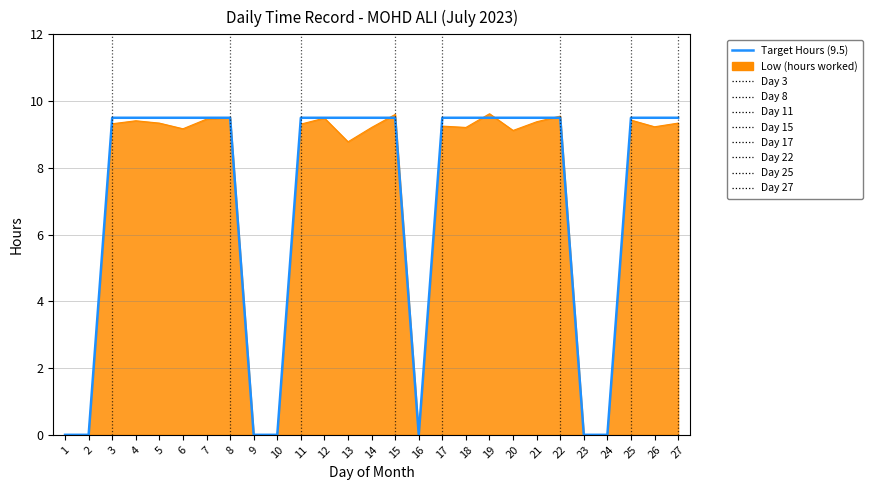

What is the total value across all series at 26?

18.7